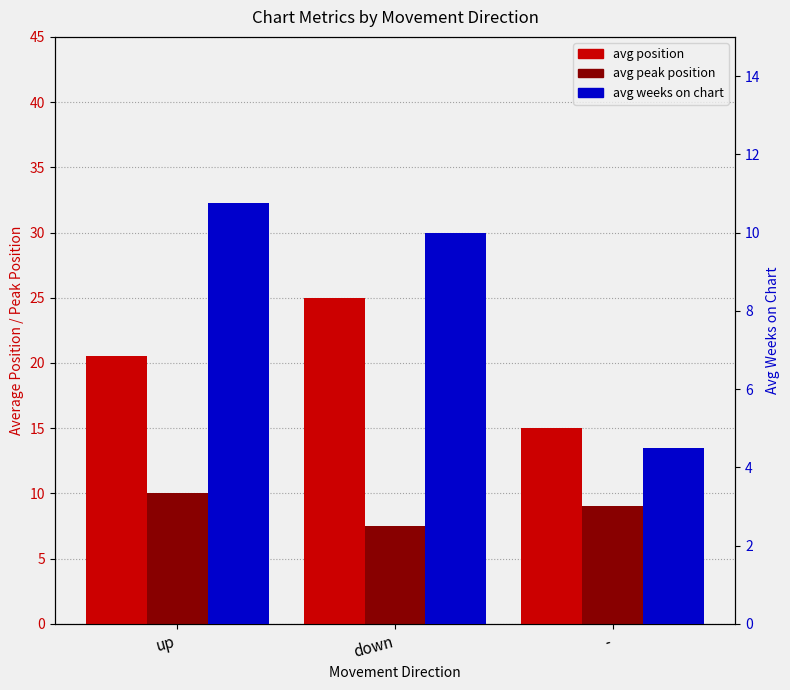

Reading right to left, what are all the values shown in this chart?

avg position: 15.0	25.0	20.6
avg peak position: 9.0	7.5	10.1
avg weeks on chart: 4.5	10.0	10.8